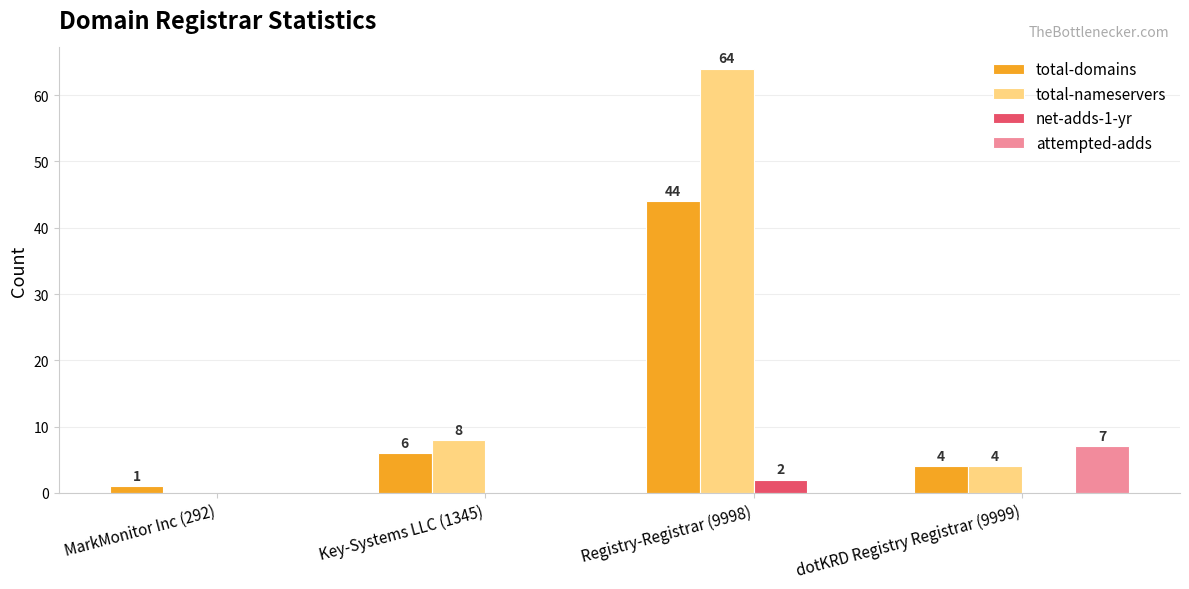

What is the maximum value shown in the chart?

64